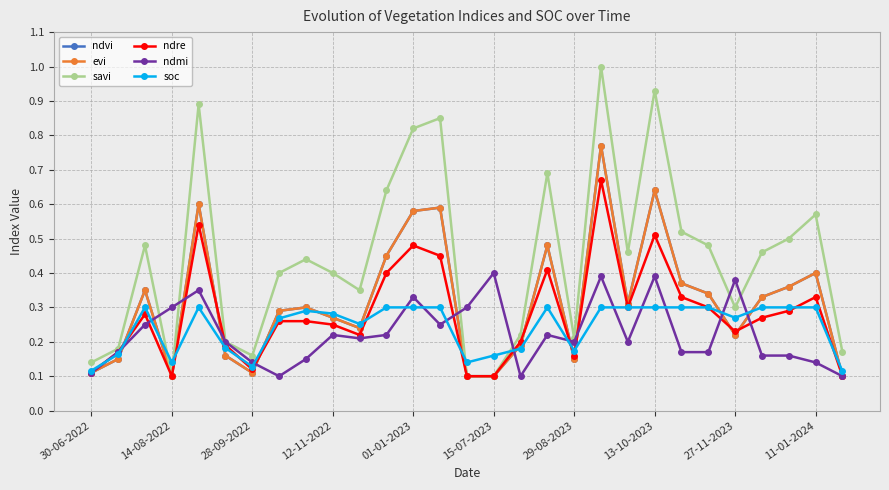

Is this an area chart (filled region under the line)?

No